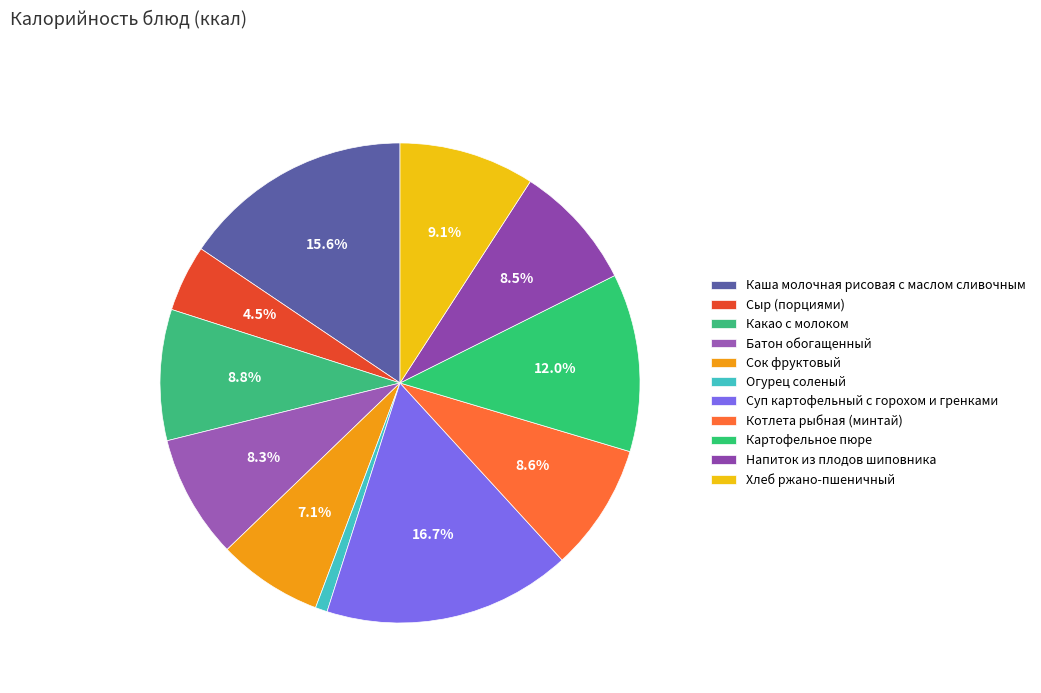

How many segments does this pie chart have?

11